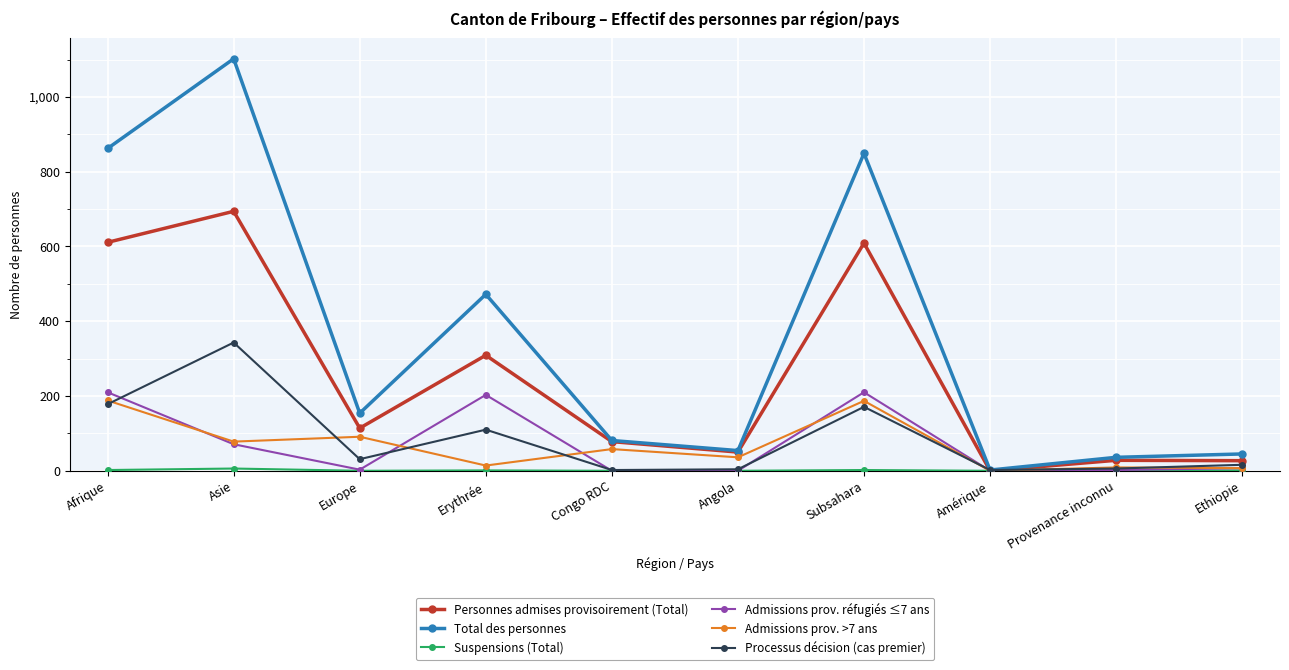

Is it true that Total des personnes equals 1102 at Asie?

True